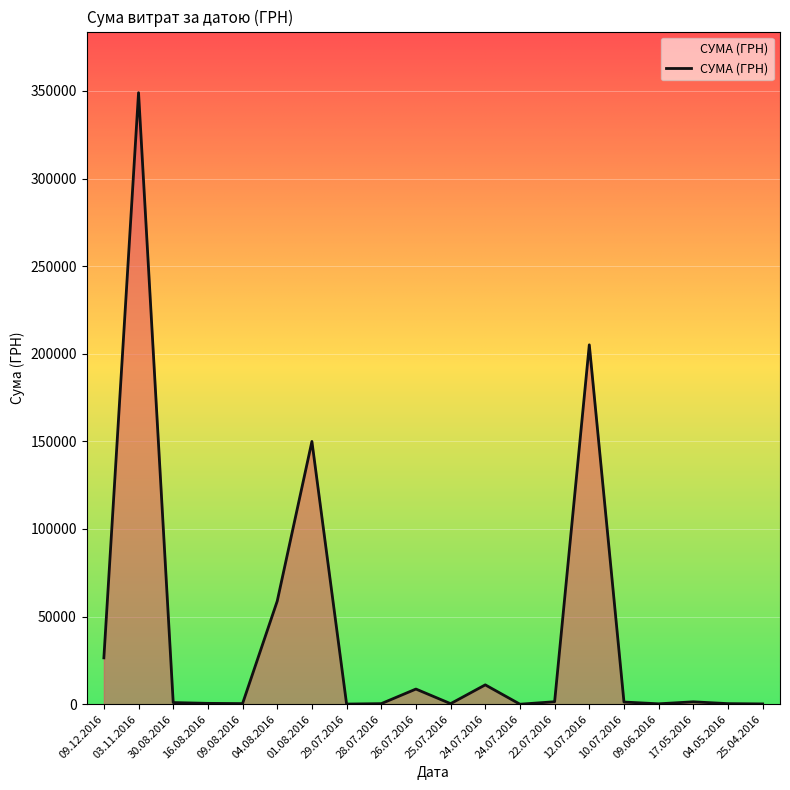

Is this an area chart (filled region under the line)?

Yes